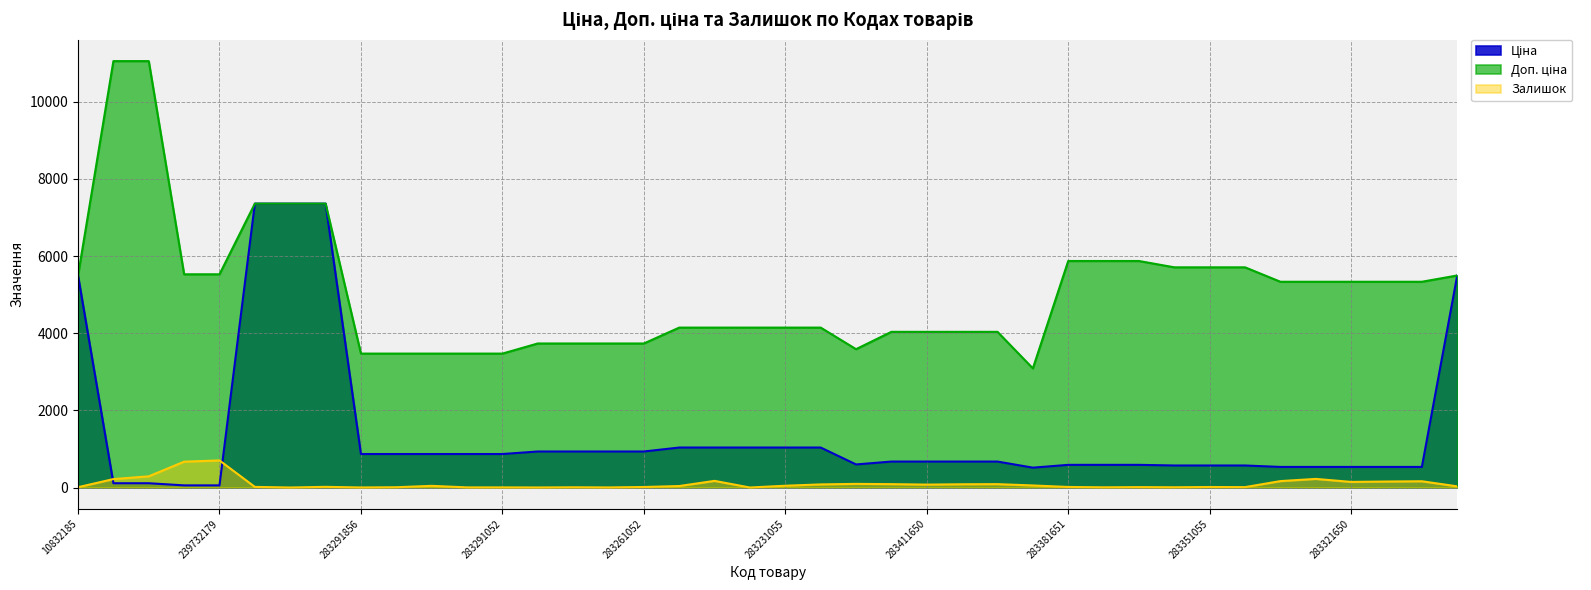

Rank the categories by Ціна value from highest to lowest.

239682195, 239682193, 239682179, 10832185, 10831752, 283231856, 283231651, 283231650, 283231055, 283231052, 283261651, 283261650, 283261055, 283261052, 283291856, 283291651, 283291650, 283291055, 283291052, 283411651, 283411650, 283411055, 283411052, 281731856, 283381651, 283381650, 283381052, 283351650, 283351055, 283351052, 283321856, 283321651, 283321650, 283321055, 283321052, 283400563, 239772195, 239772179, 239732195, 239732179